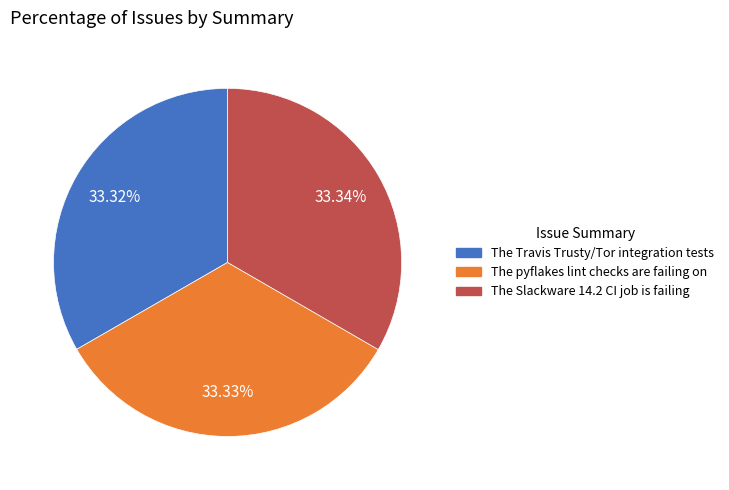

Is The Slackware 14.2 CI job is failing the majority of the pie?

No